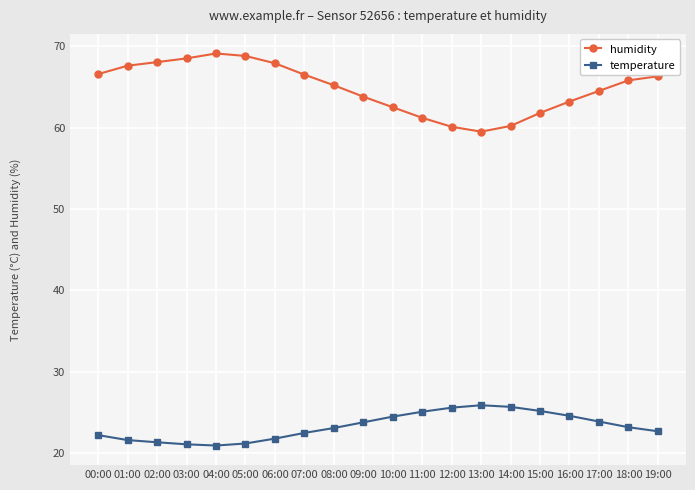

Which series has the widest spread of values?

humidity